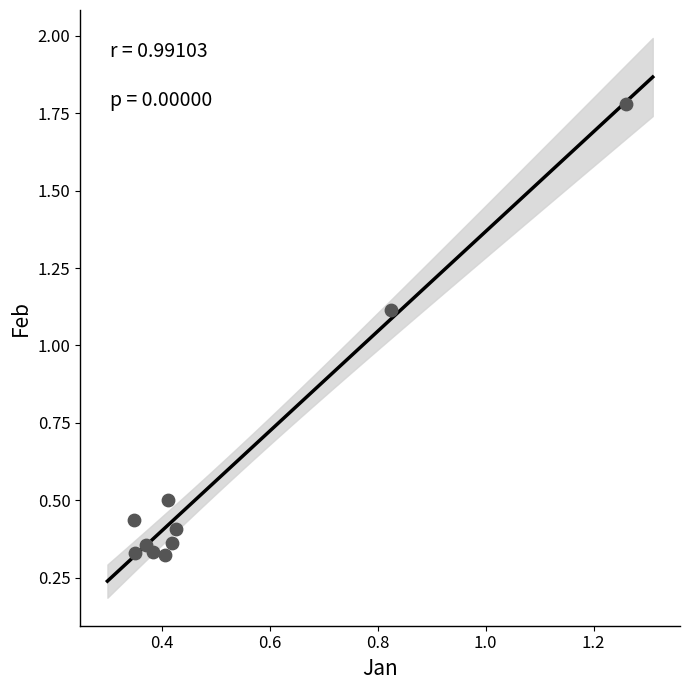

What is the range of Y values (max minus min)?

1.5